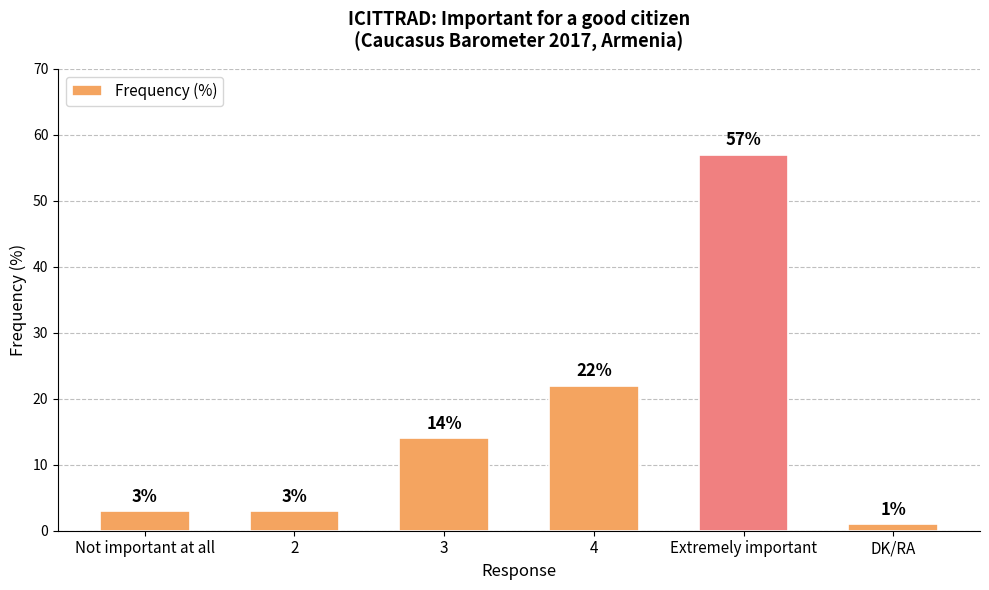

Between 3 and DK/RA, which is larger?

3